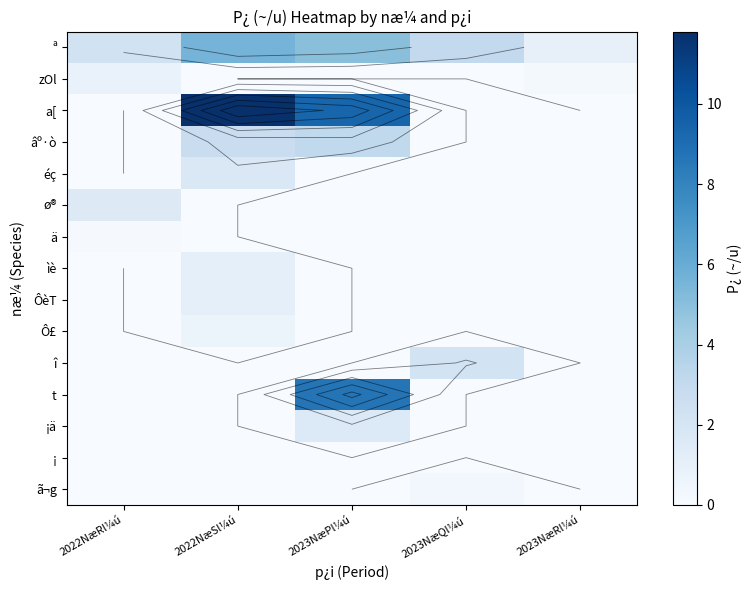

What is the difference between the highest and lowest values at 2023NæRl¼ú?

0.9